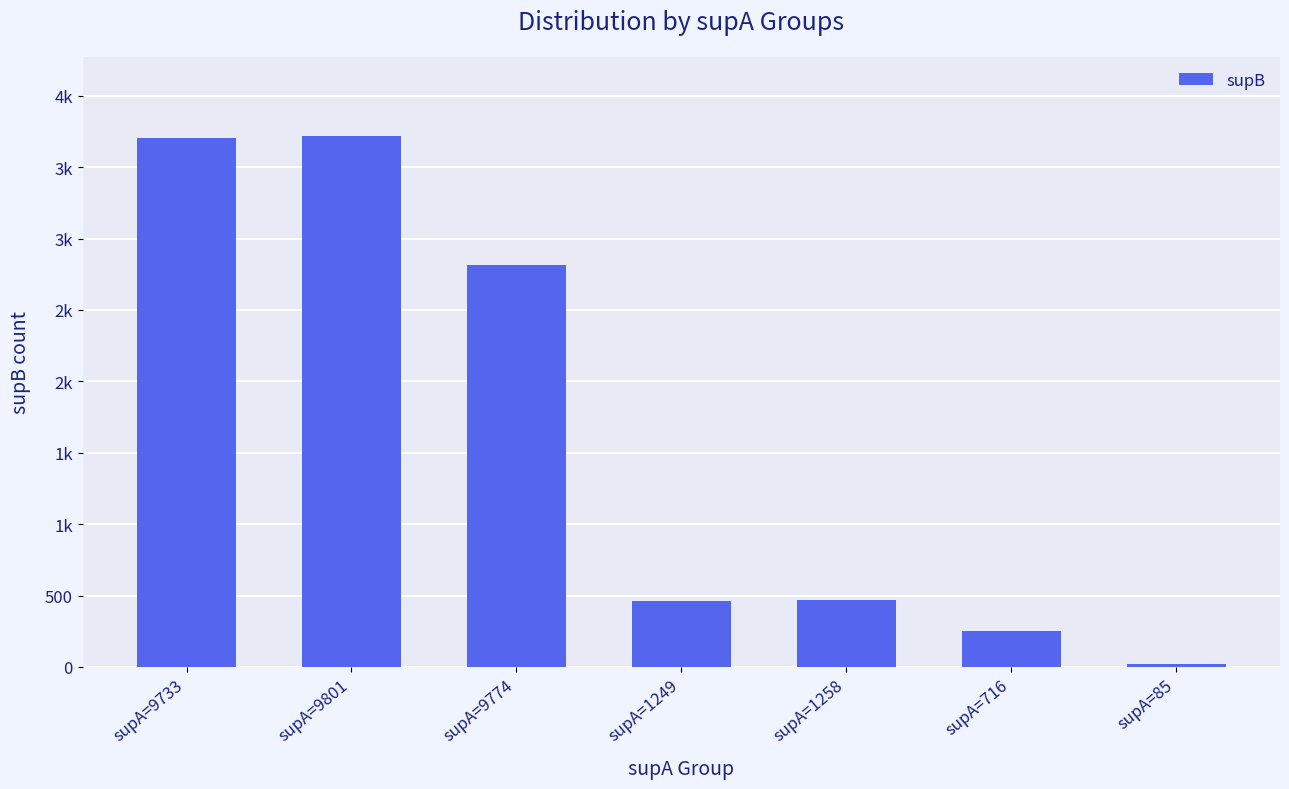

What is the sum of all values?

11436